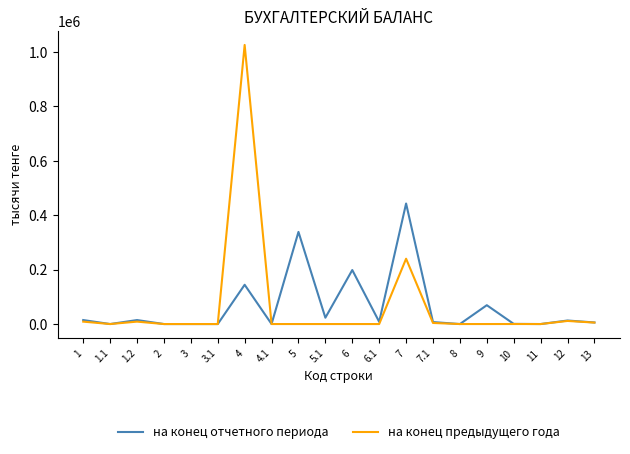

What is the greatest value displayed?

1025048